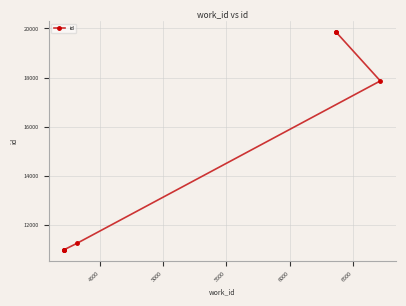

The value at 5500 is 20100. True or false?

False